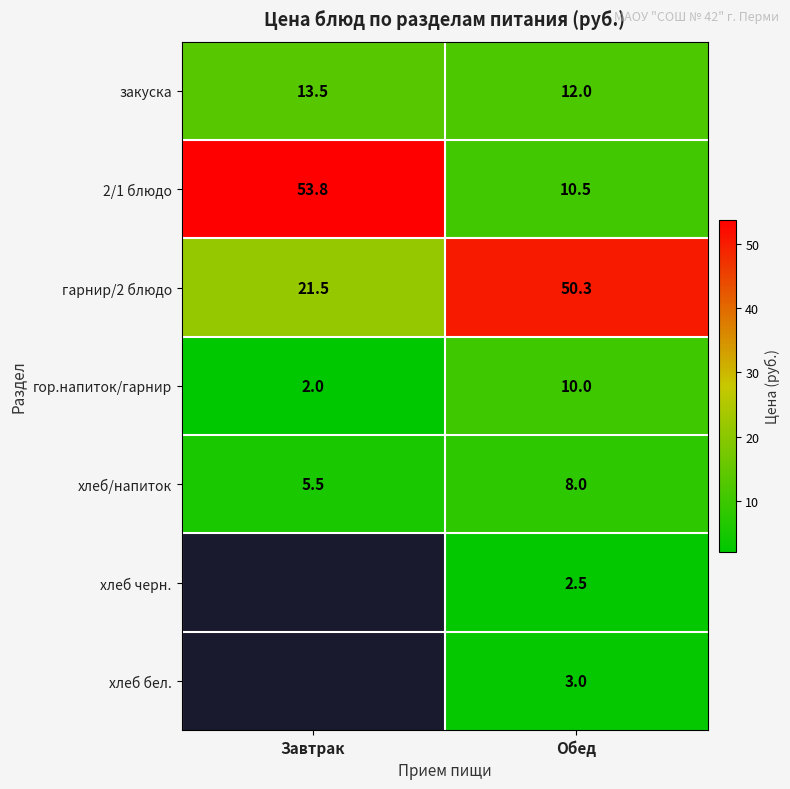

Is it true that хлеб/напиток equals 14.1 at Обед?

False